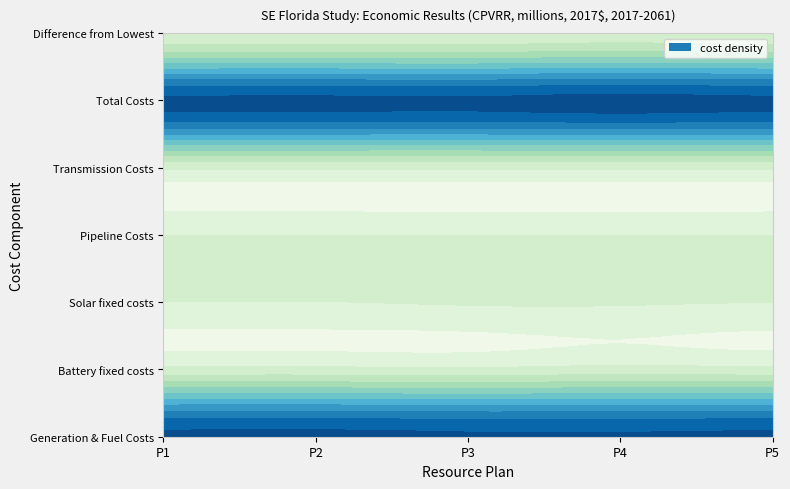

Is it true that Plan 5: Solar & Batteries B equals 95661.6 at Total Costs?

True